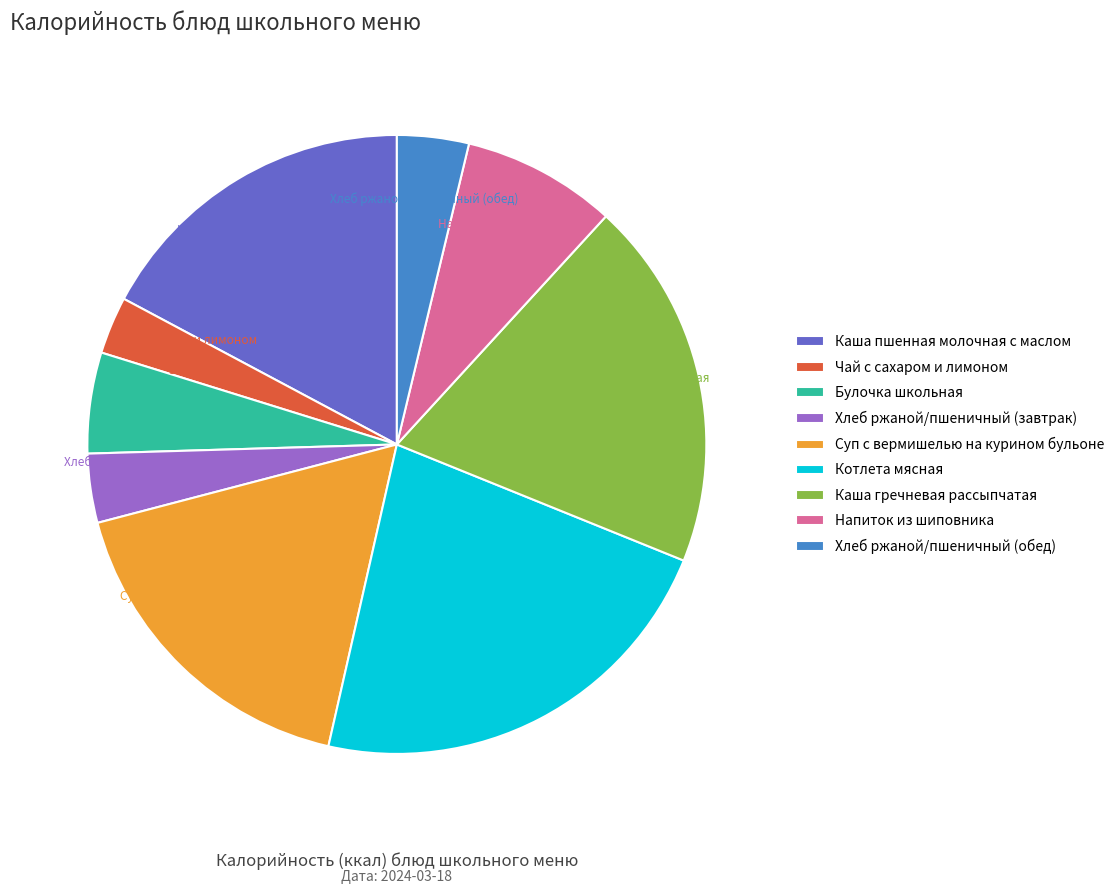

What is the ratio of the value at Хлеб ржаной/пшеничный (завтрак) to the value at Котлета мясная?

0.2